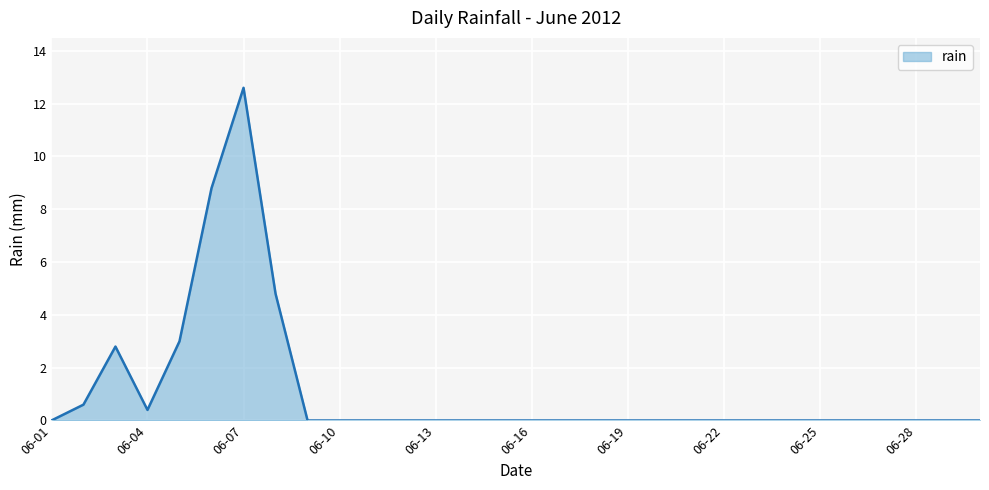

What is the greatest value displayed?

12.6